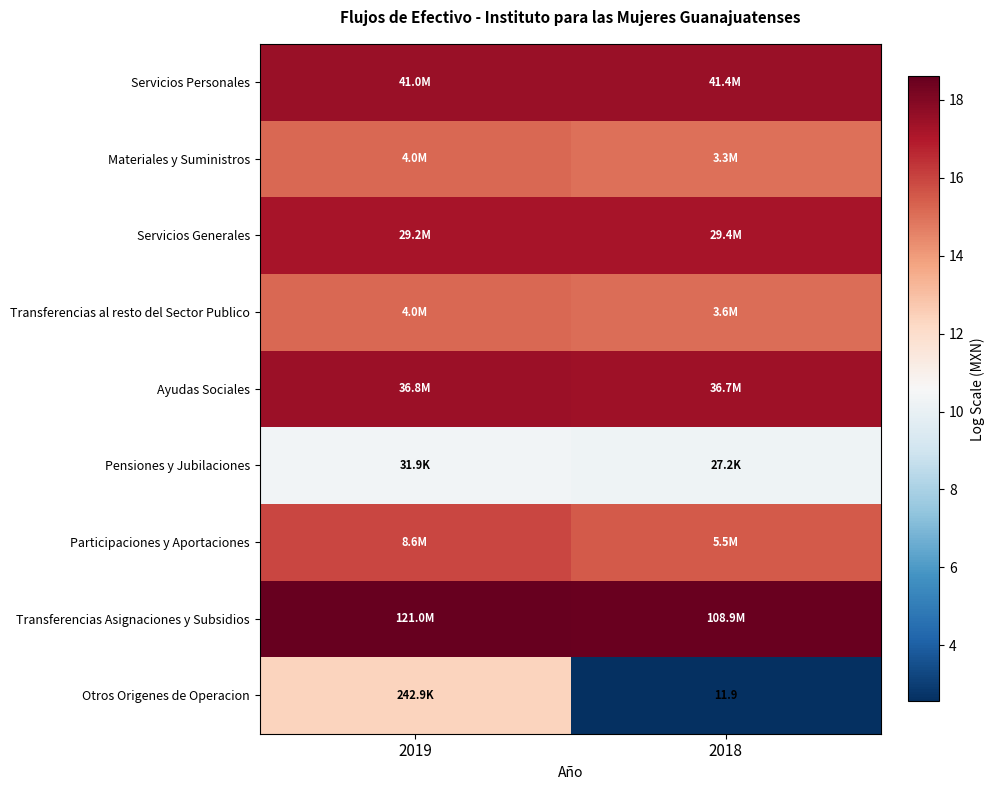

Which series has the widest spread of values?

Otros Origenes de Operacion